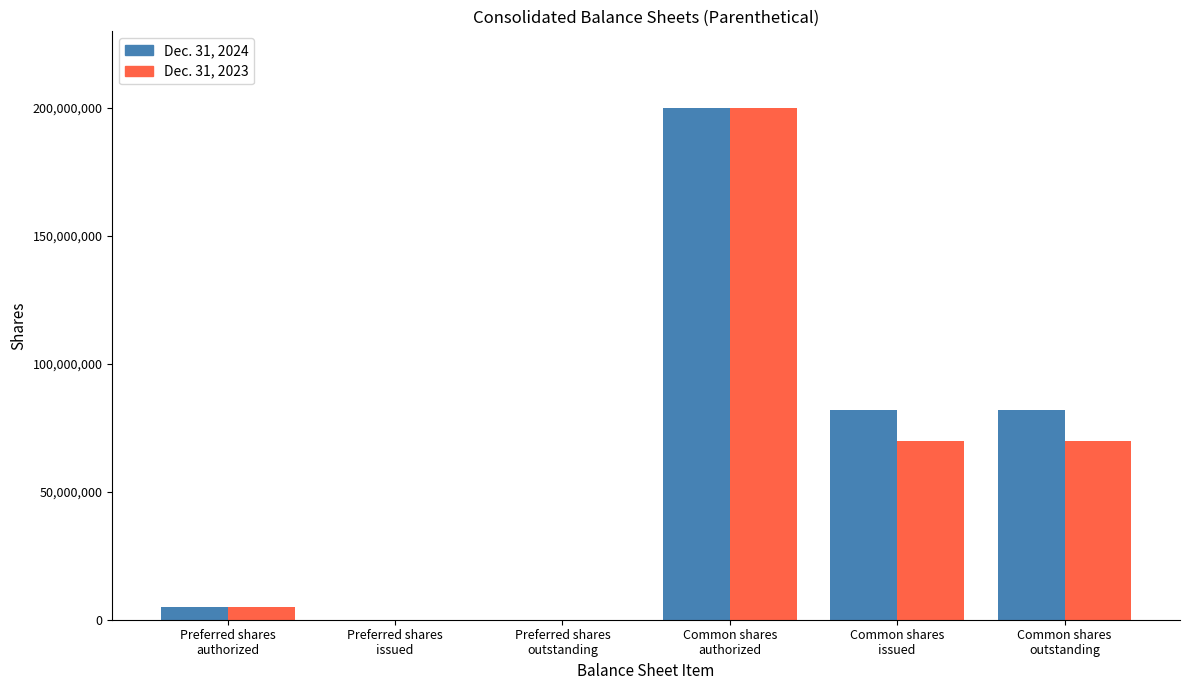

What is the maximum value shown in the chart?

200000000